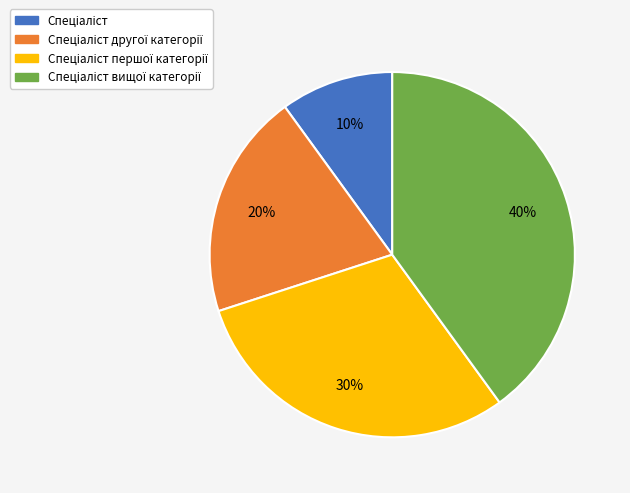

How many slices are in this pie chart?

4